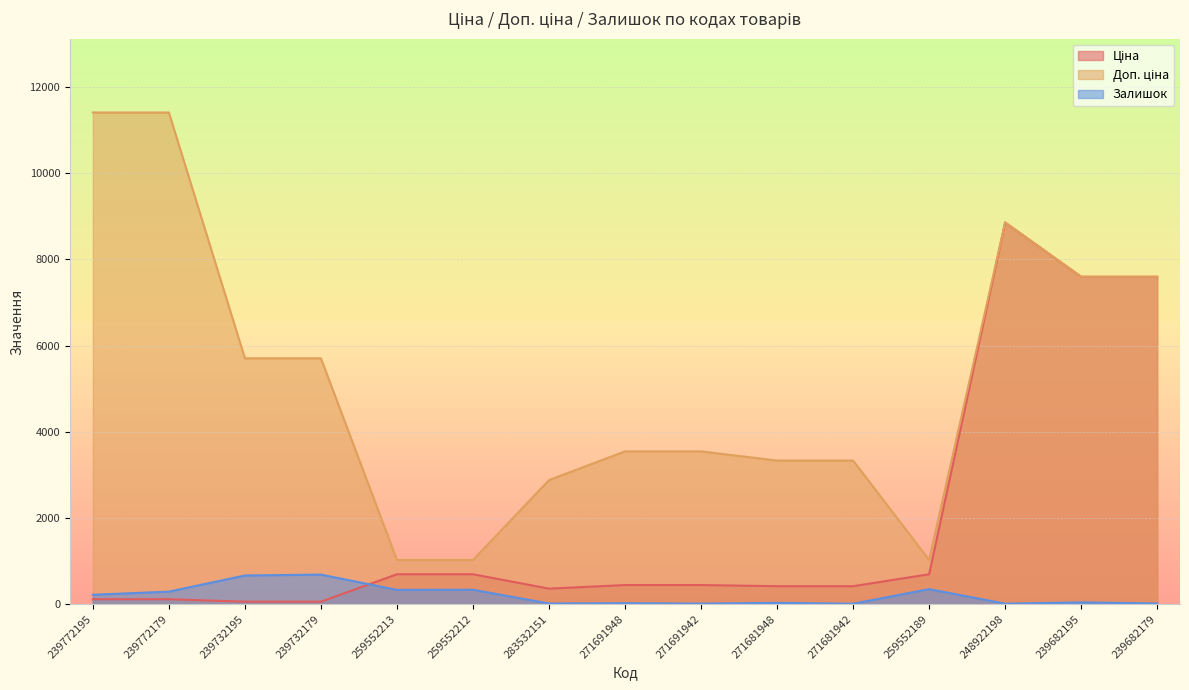

What is the value of the Доп. ціна point at the 8th from the left?

3545.0